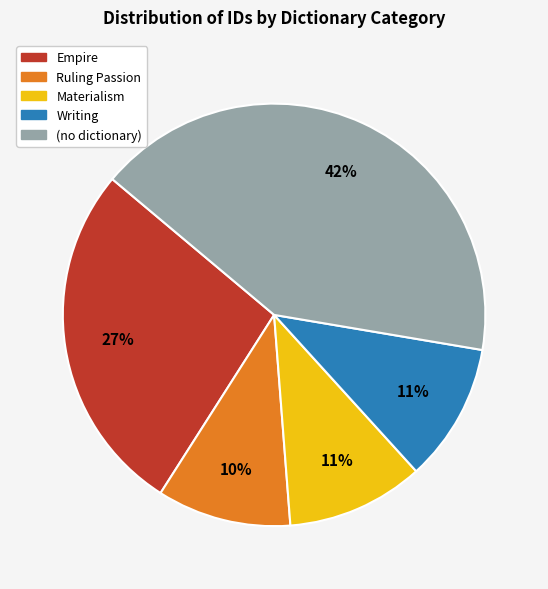

Is there a majority slice in this chart?

No